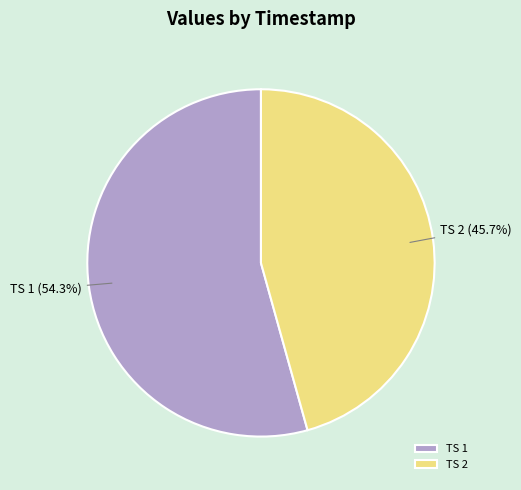

What is the largest slice in the pie chart?

TS 1